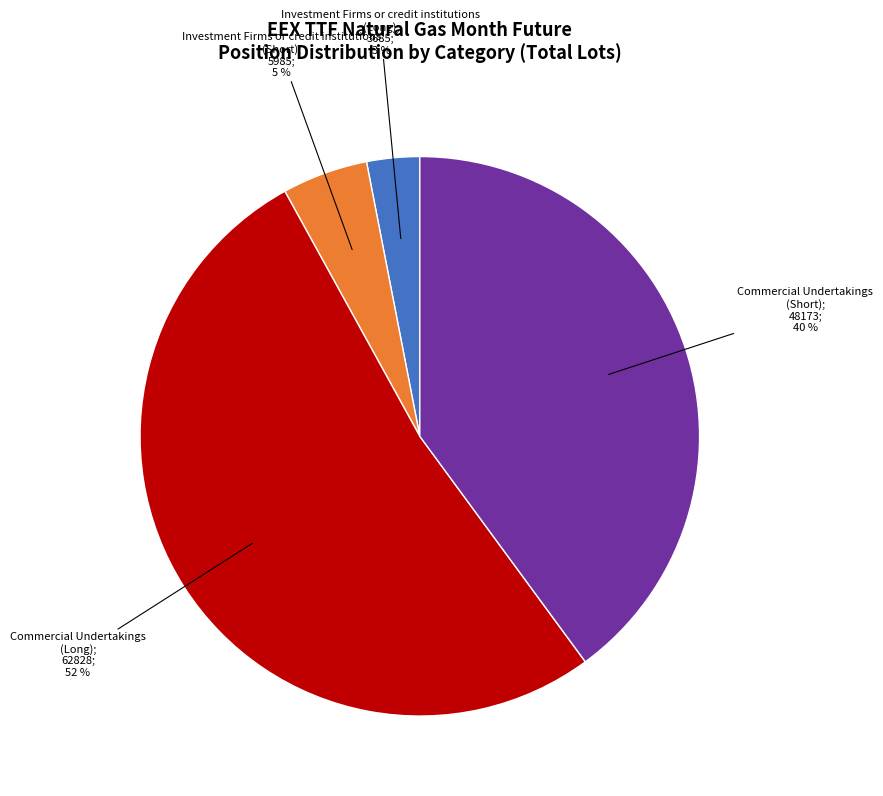

Does any single category account for the majority?

Yes